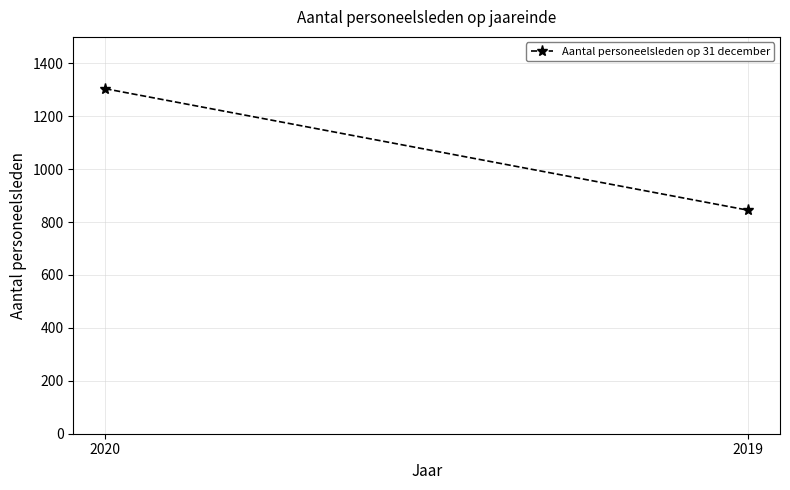

What is the sum of the values at 2019 and 2020?

2149